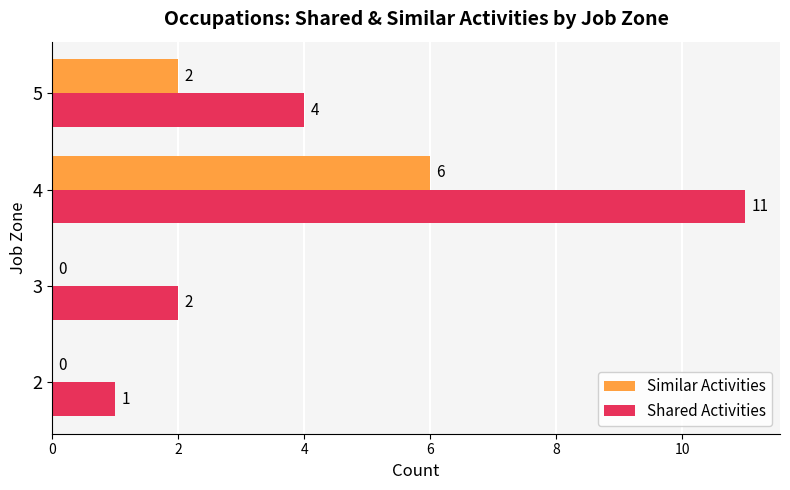

At which label is Shared Activities closest to 6?

5